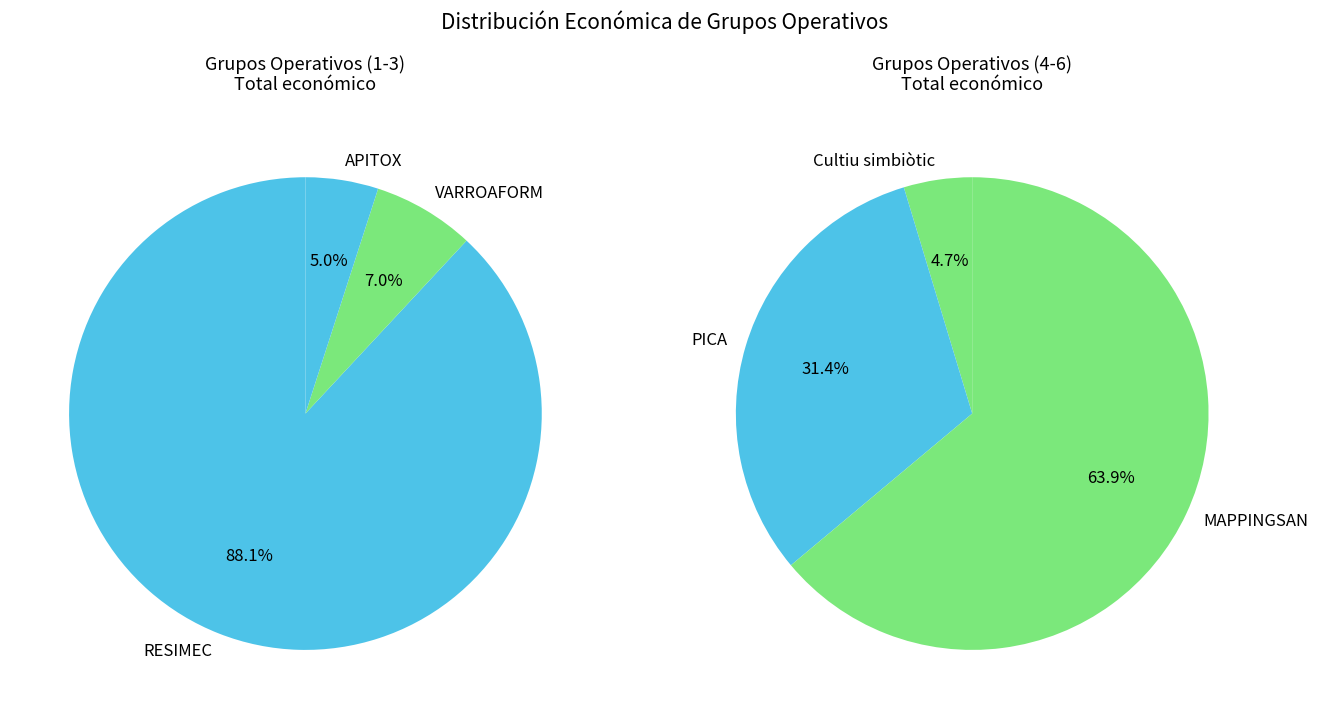

Which category has the biggest portion of the pie?

RESIMEC